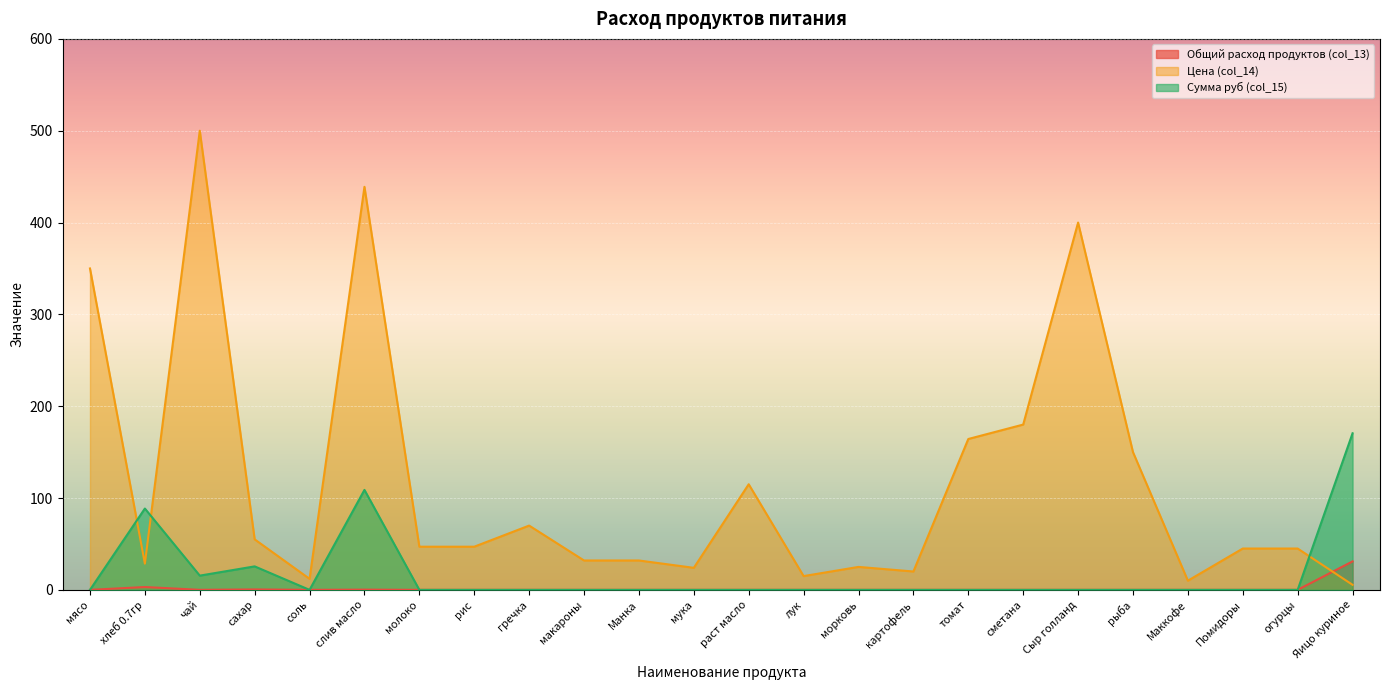

Rank the series by their maximum value, from lowest to highest.

Общий расход продуктов (col_13), Сумма руб (col_15), Цена (col_14)